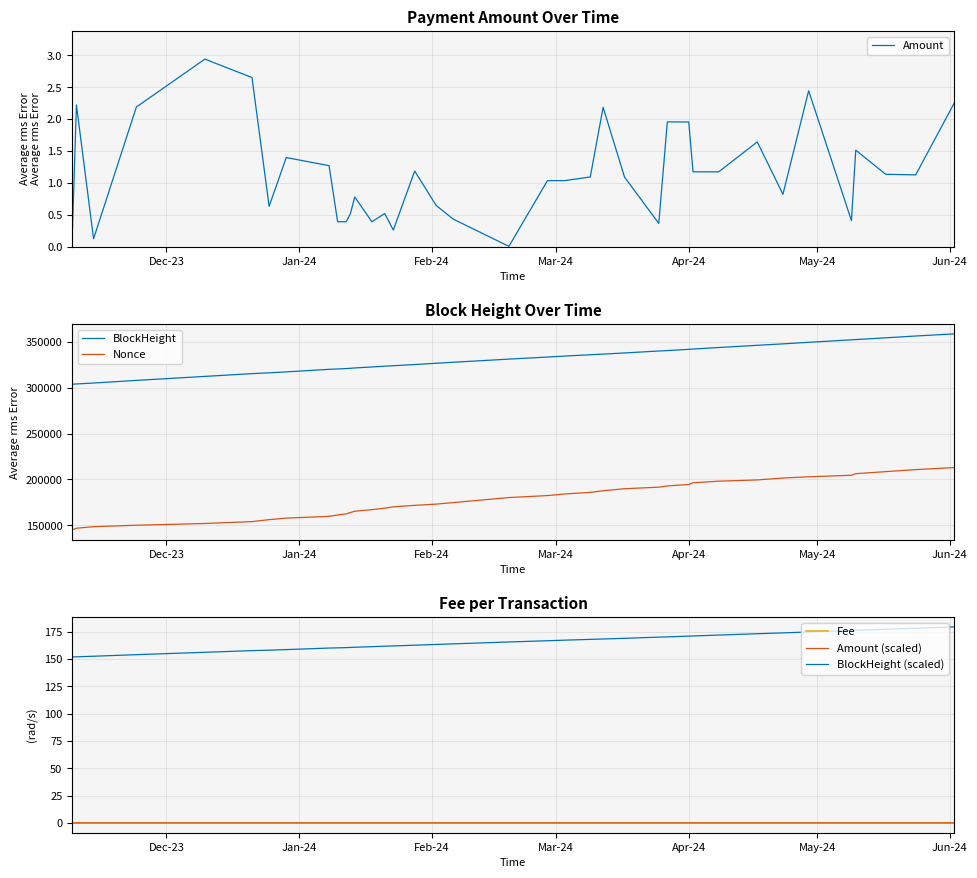

How many lines are shown in the chart?

6